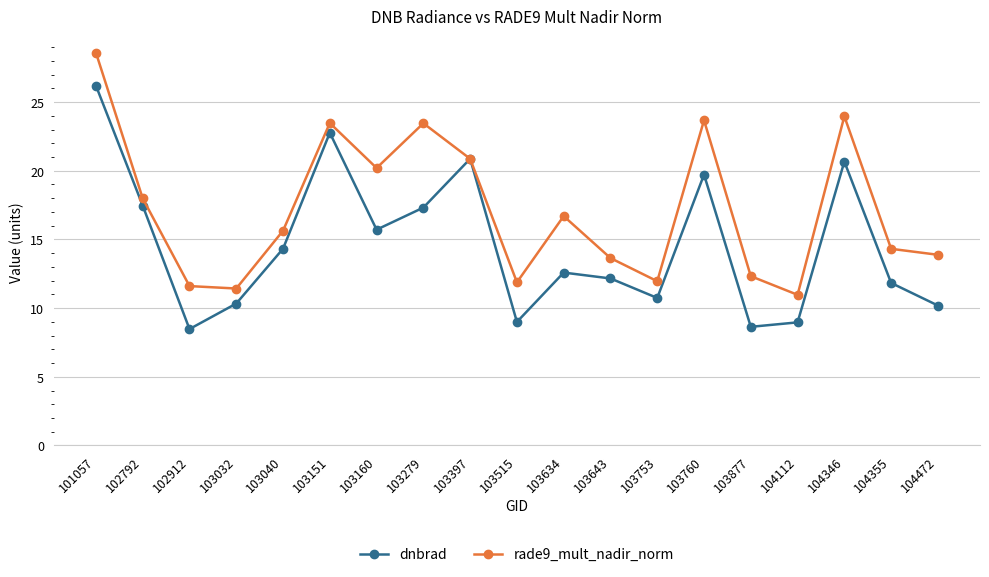

At which category is the sum across all series the highest?

101057